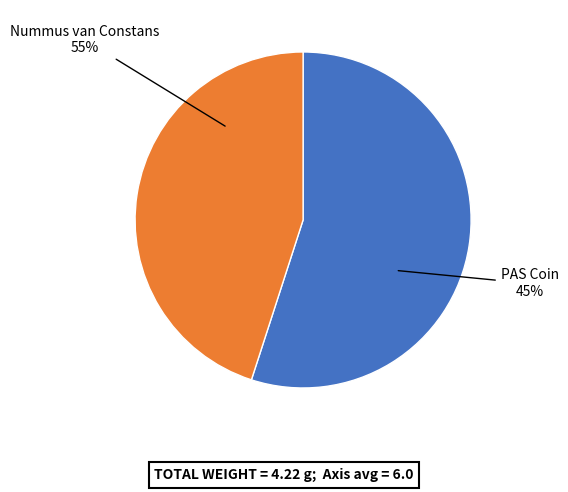

What is the total percentage of Nummus van Constans (Gallo-Roman Museum Tongeren) and 934377: PAS Coin (Portable Antiquities Scheme)?

100.0%